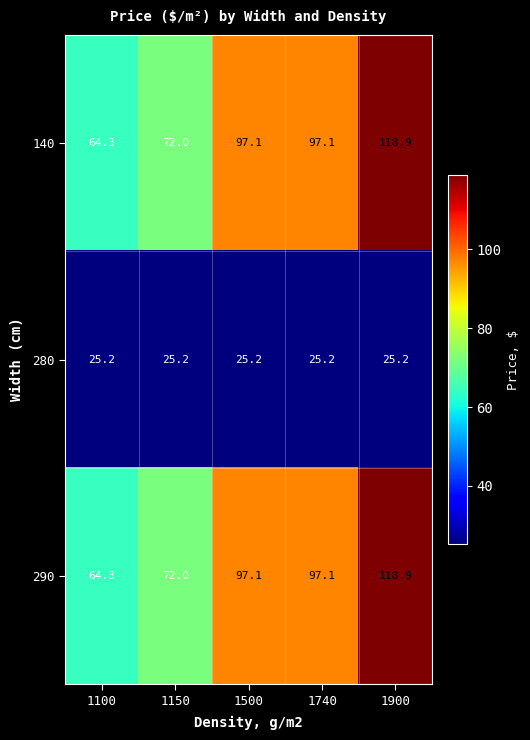

Reading left to right, transcribe all the data shown in this chart.

140: 1100=64.3	1150=72.0	1500=97.1	1740=97.1	1900=118.9
280: 1100=25.2	1150=25.2	1500=25.2	1740=25.2	1900=25.2
290: 1100=64.3	1150=72.0	1500=97.1	1740=97.1	1900=118.9